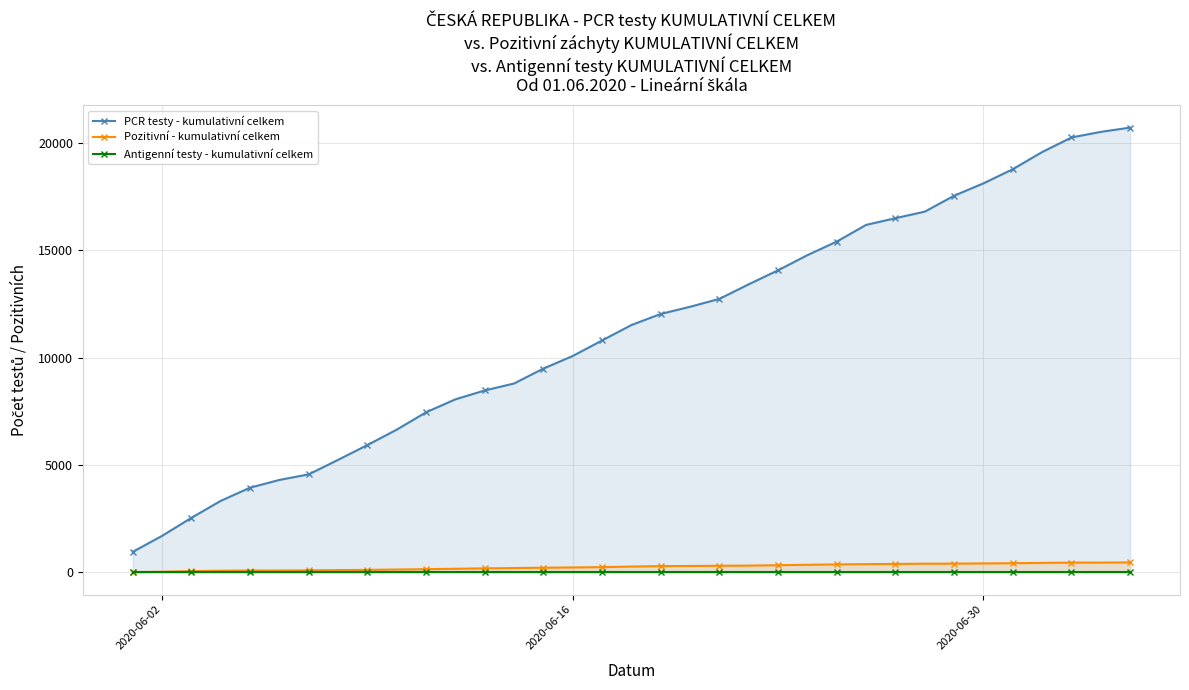

Reading right to left, extract all data points from this chart.

PCR testy - kumulativní celkem: 20701	20502	20241	19562	18764	18106	17530	16789	16484	16172	15397	14764	14060	13408	12730	12362	12028	11512	10794	10072	9486	8791	8467	8054	7450	6643	5925	5237	4562	4302	3942	3328	2538	1698	955
Pozitivní - kumulativní celkem: 464	456	455	442	426	417	407	404	393	383	370	353	334	315	306	297	292	270	244	230	216	202	187	168	149	133	116	107	94	86	84	77	58	29	13
Antigenní testy - kumulativní celkem: 0	0	0	0	0	0	0	0	0	0	0	0	0	0	0	0	0	0	0	0	0	0	0	0	0	0	0	0	0	0	0	0	0	0	0